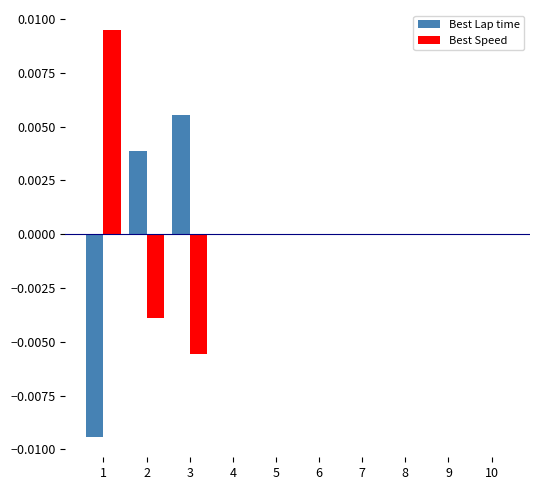

Does the chart contain stacked bars?

No